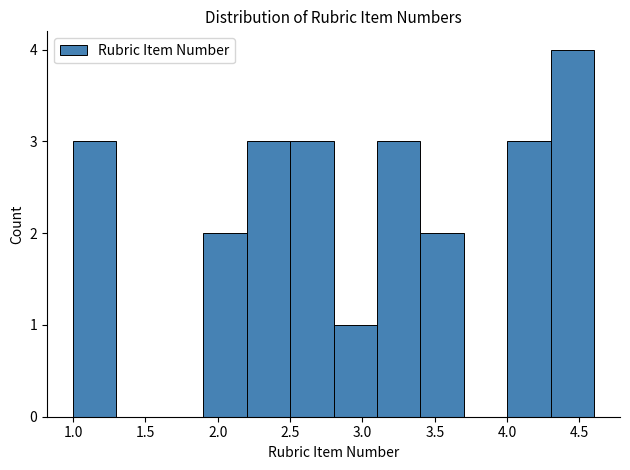

Which range on the x-axis has the tallest bar?

4.3 to 4.6